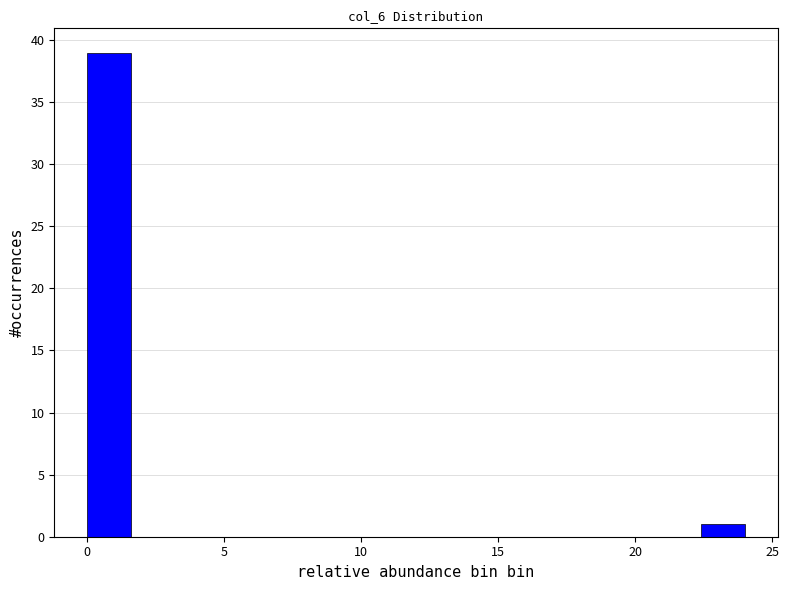

Around what value on the x-axis is the tallest bar? Give the approximate position of its centre, as read against the axis.

1.0